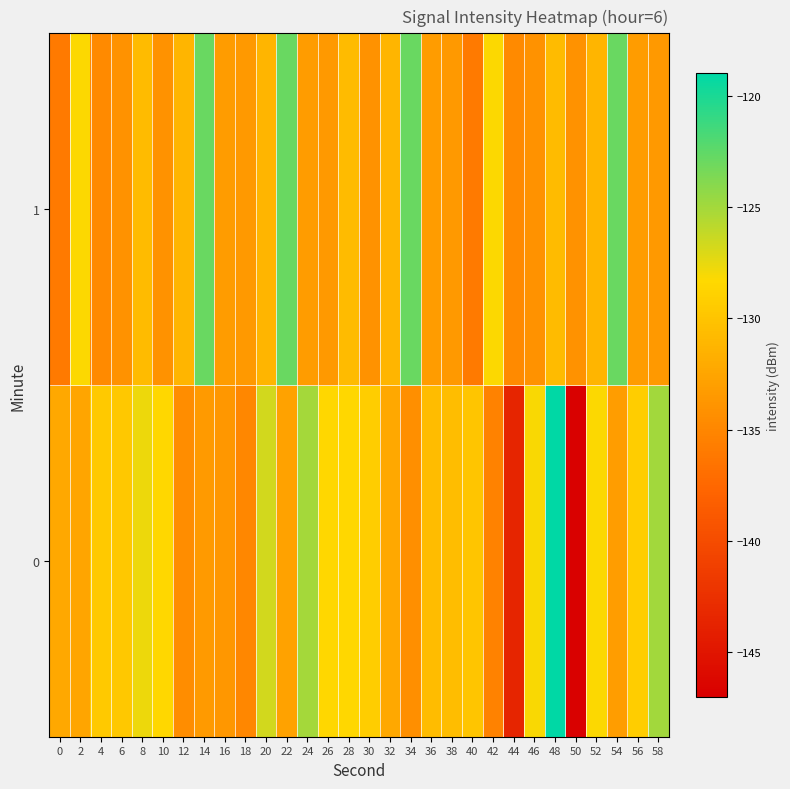

Between 16 and 32, which is larger?

32